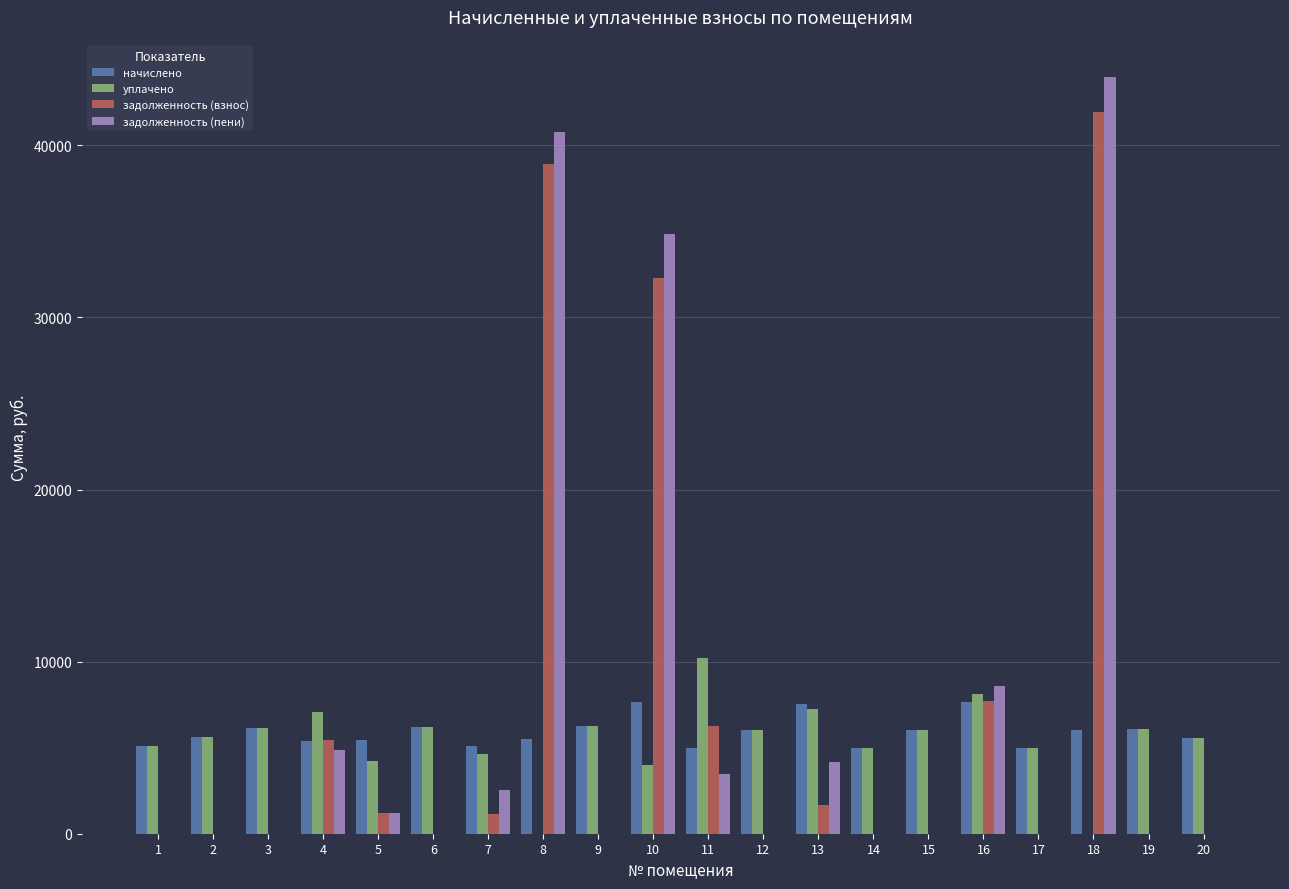

Between 6 and 7, which series saw the biggest shift?

задолженность (пени)